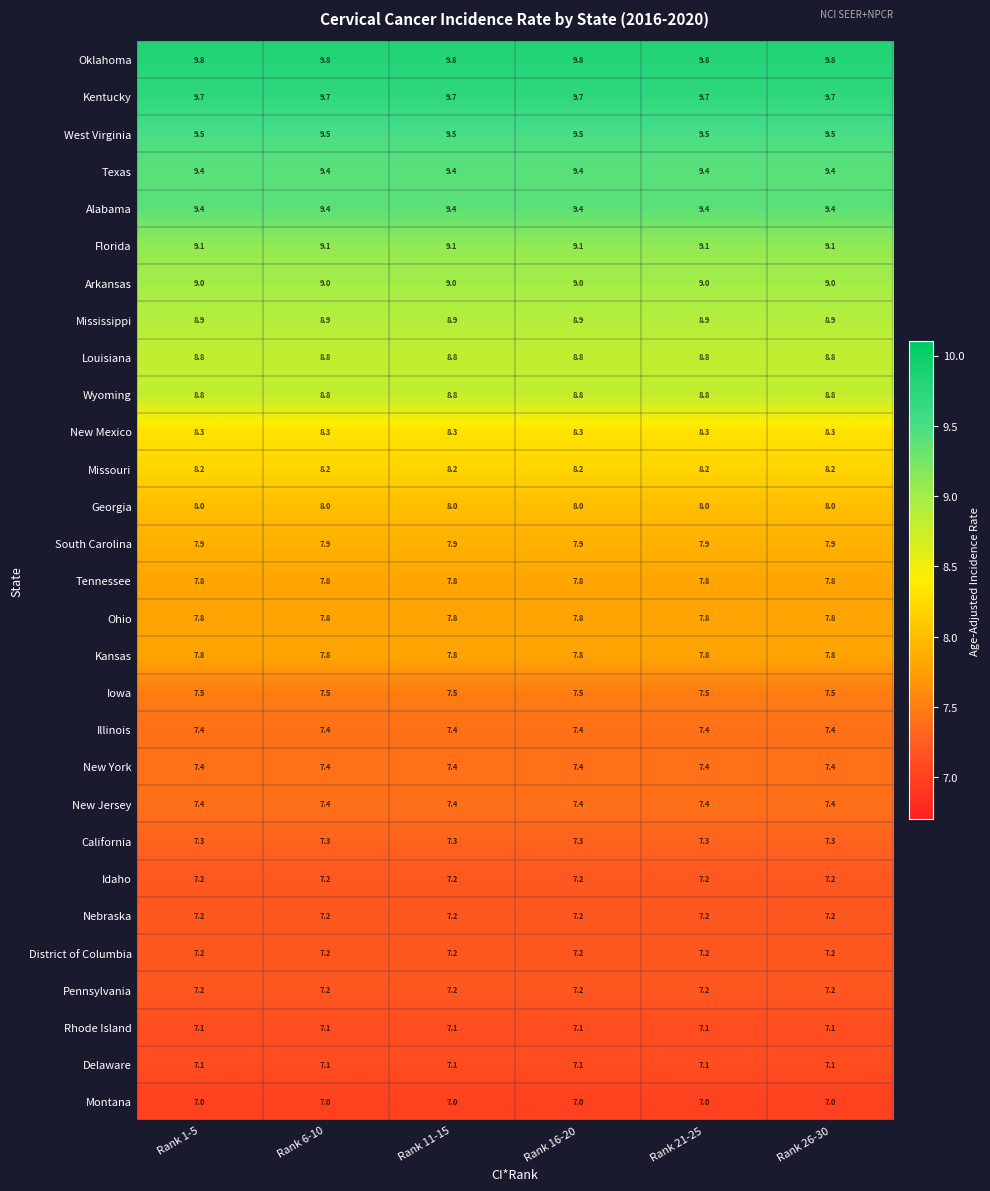

How many data points does each series have?

6